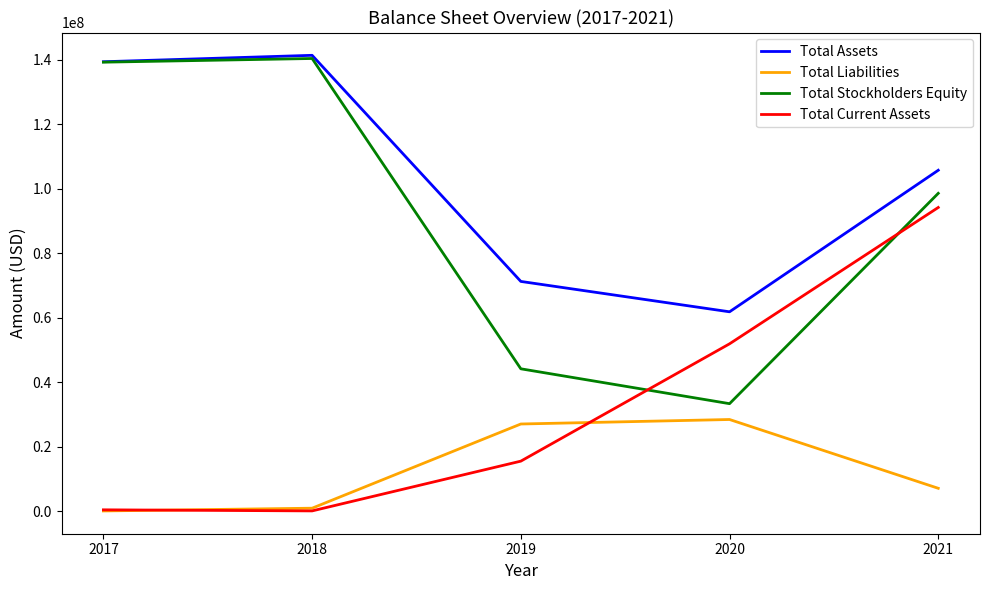

True or false: Total Current Assets and Total Assets cross at least once.

False